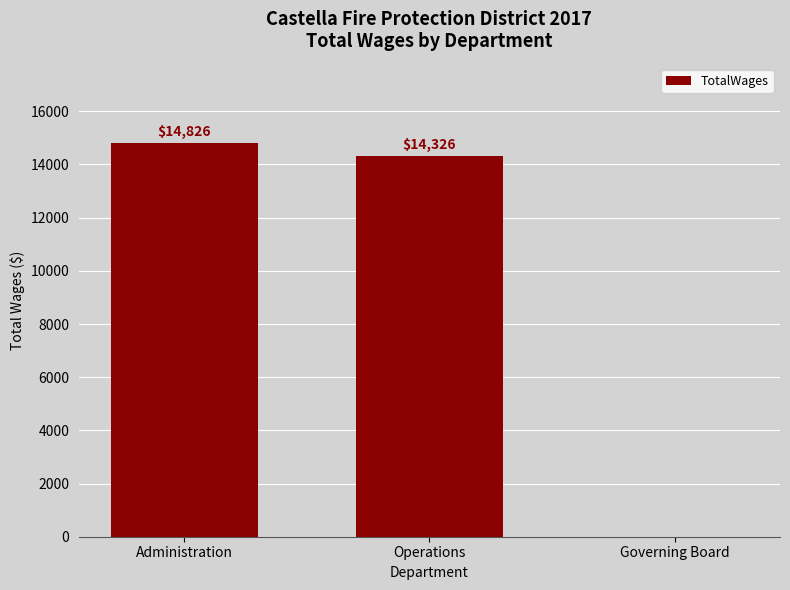

At which label does the data first exceed 14326?

Administration